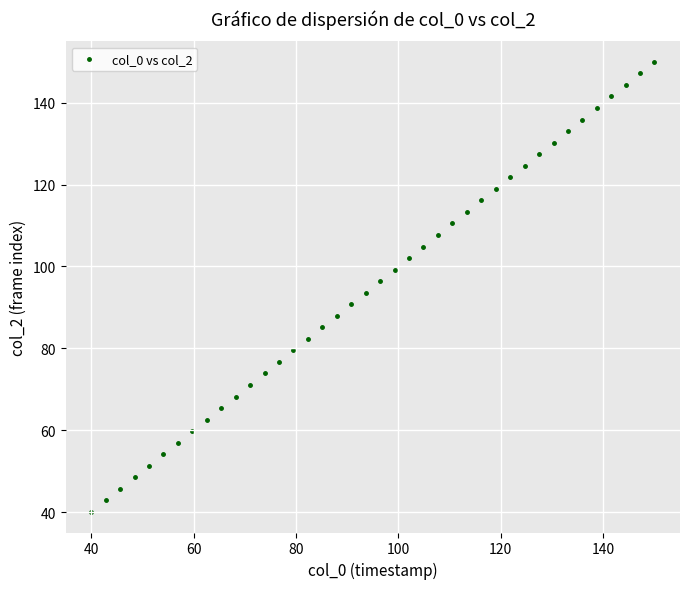

What is the range of X values (max minus min)?

110.0